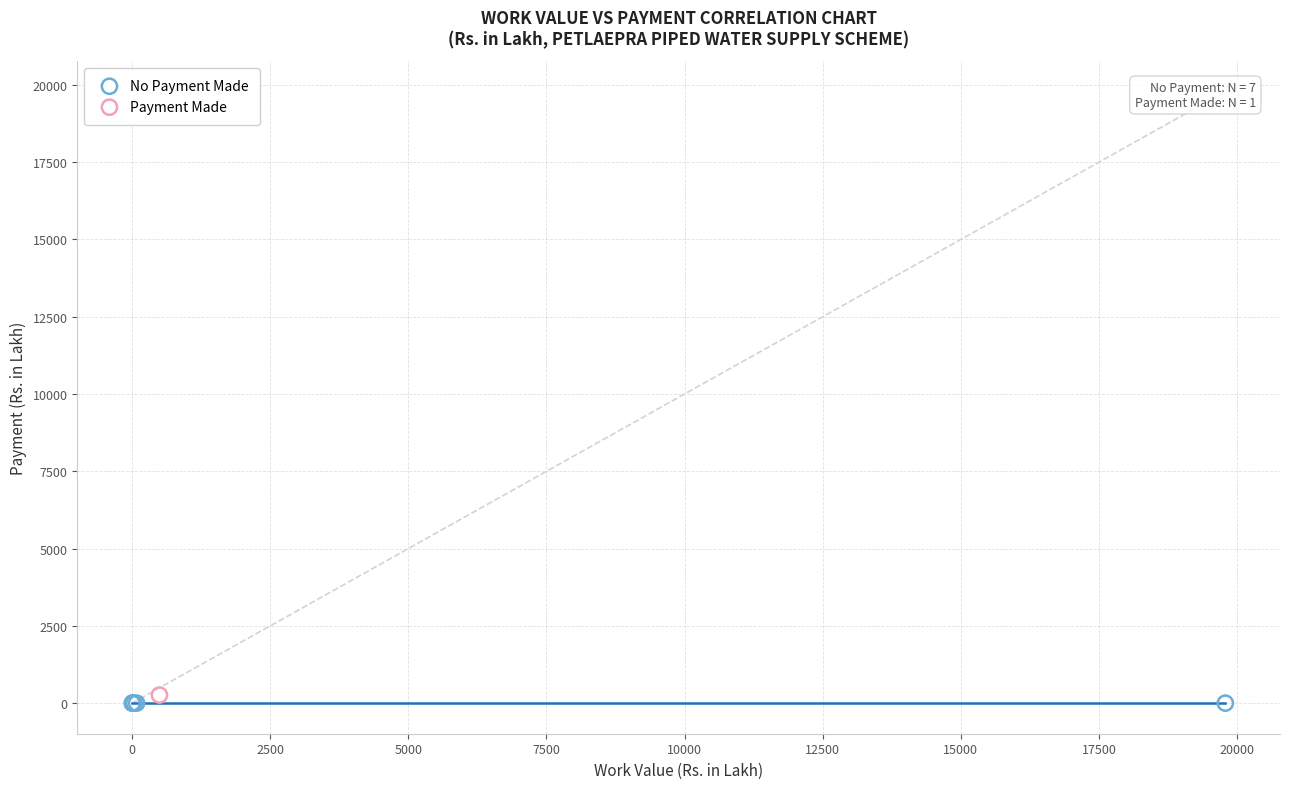

What are all the series names shown in the legend?

No Payment Made, Payment Made